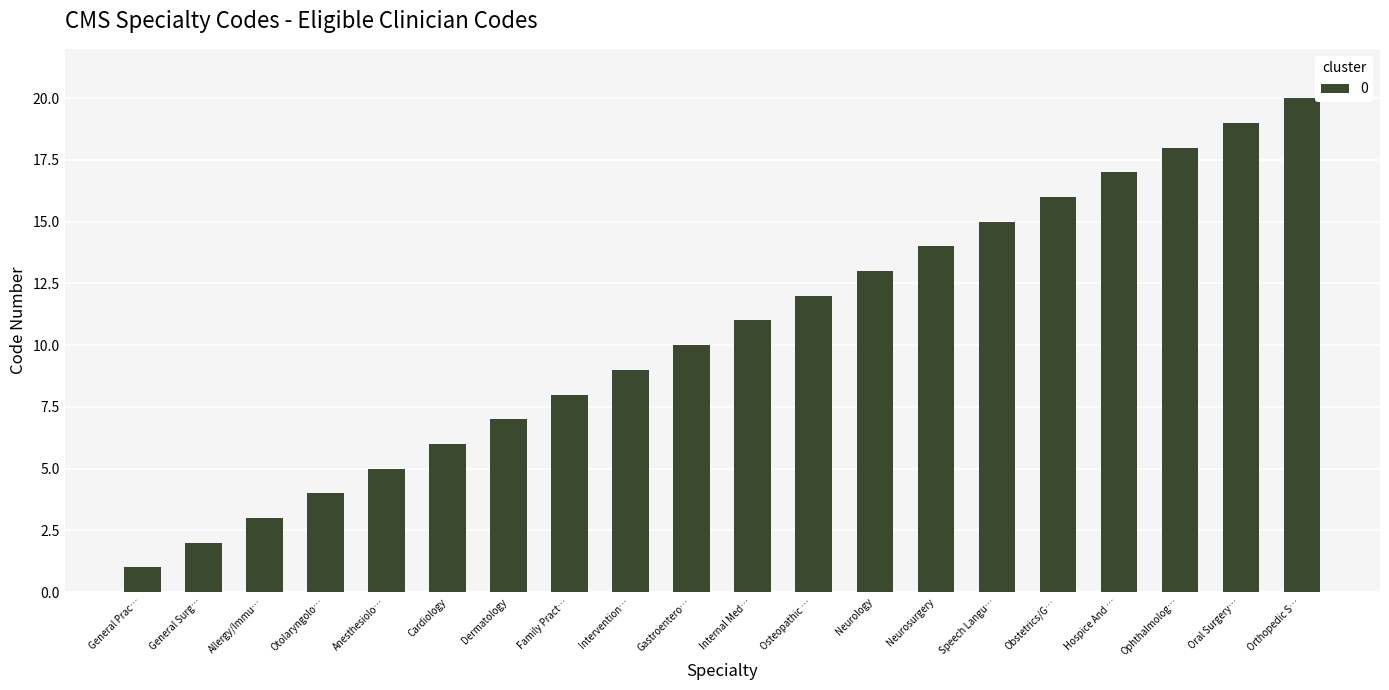

Is it true that the value at Ophthalmolog… is 18?

True